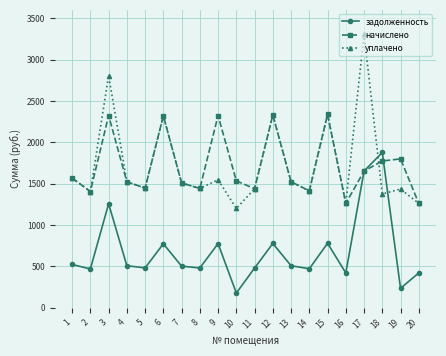

How many times do задолженность and уплачено cross each other?

2